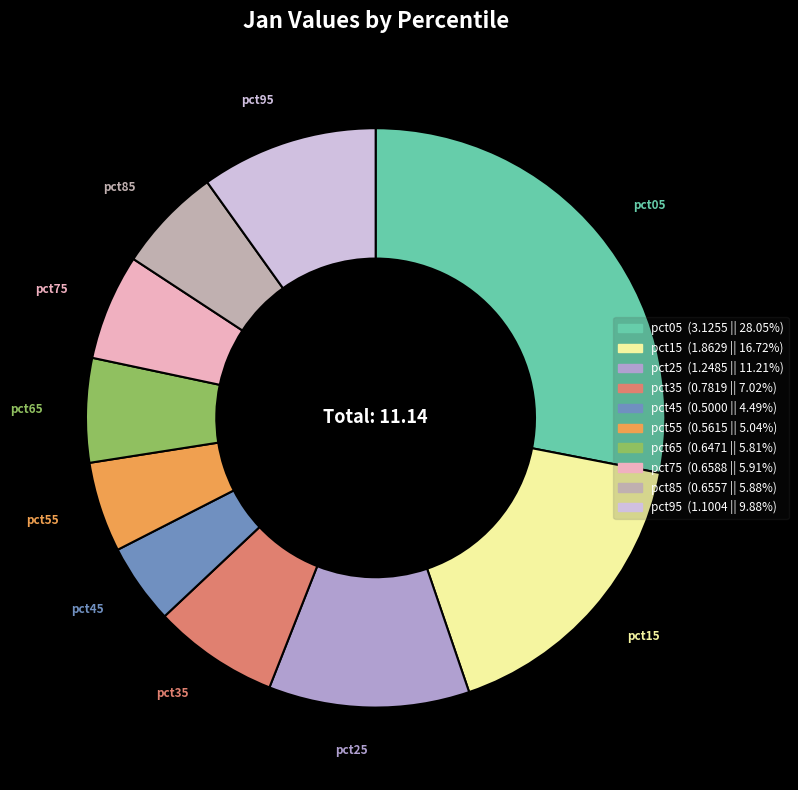

Approximately how many times larger is the value at pct15 compared to pct25?

1.5